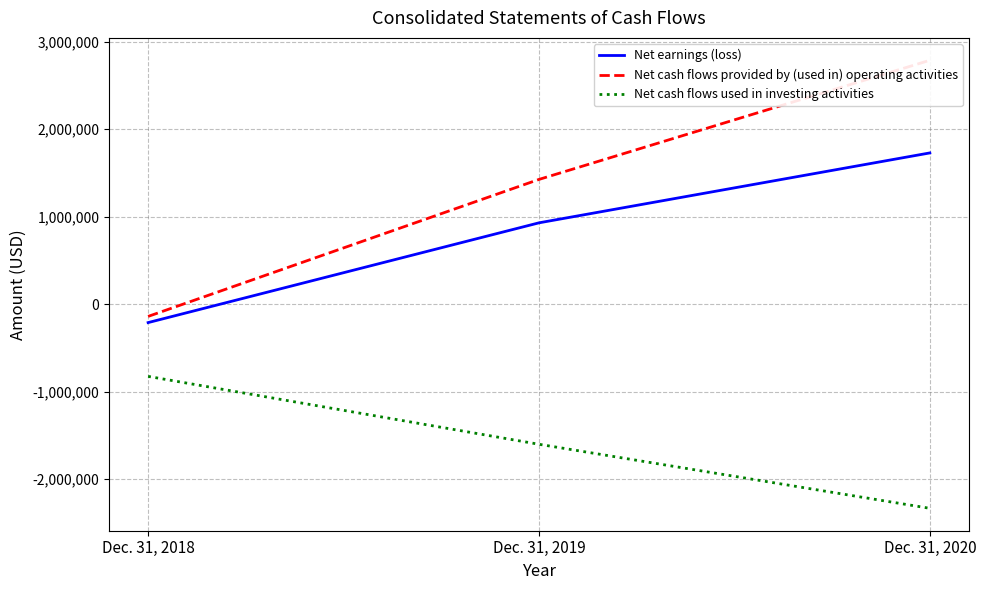

The Net cash flows used in investing activities series shows -3800517 at Dec. 31, 2020. True or false?

False